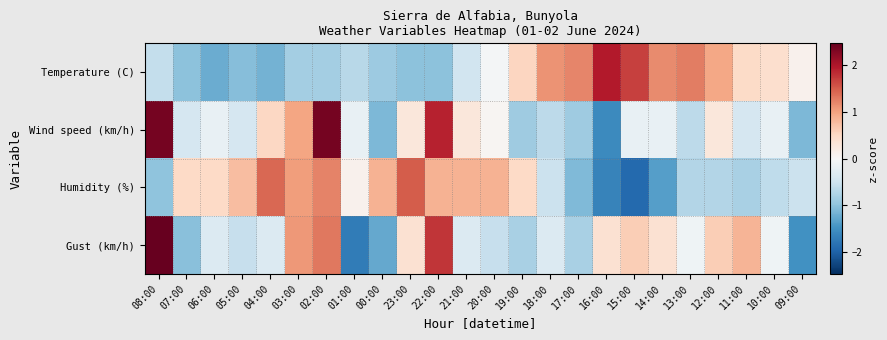

At which category is the sum across all series the highest?

02:00